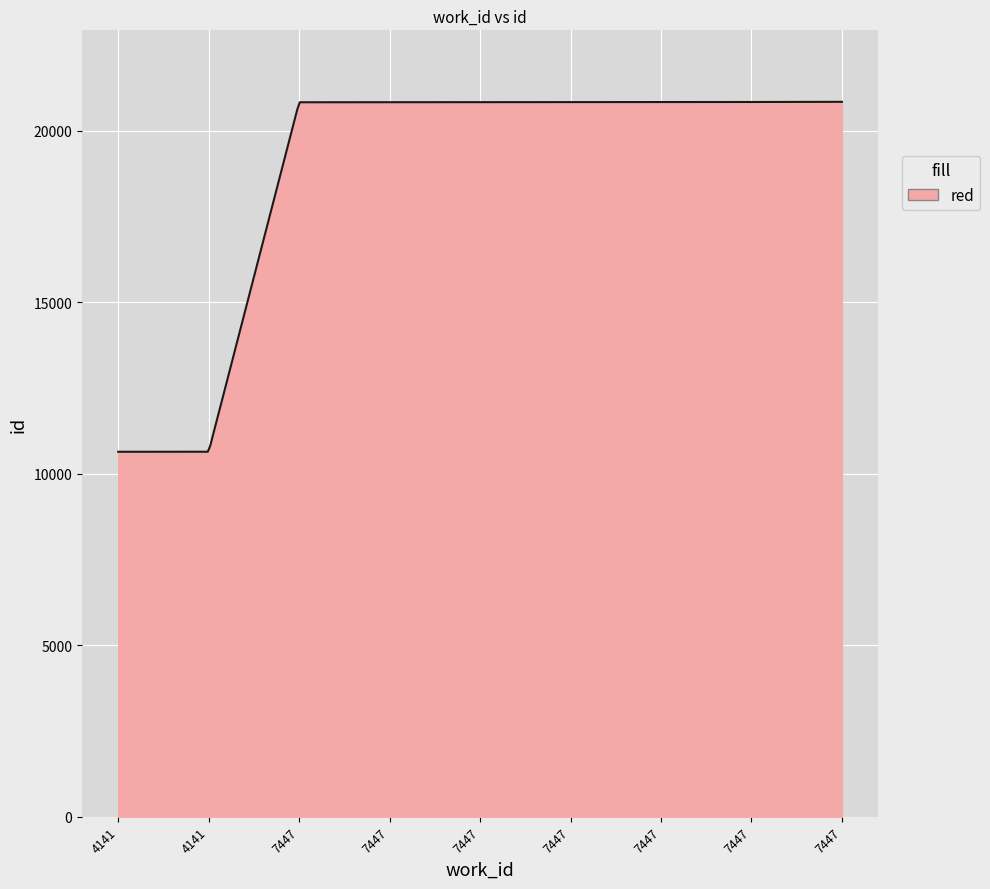

What is the minimum value shown in the chart?

10644.0